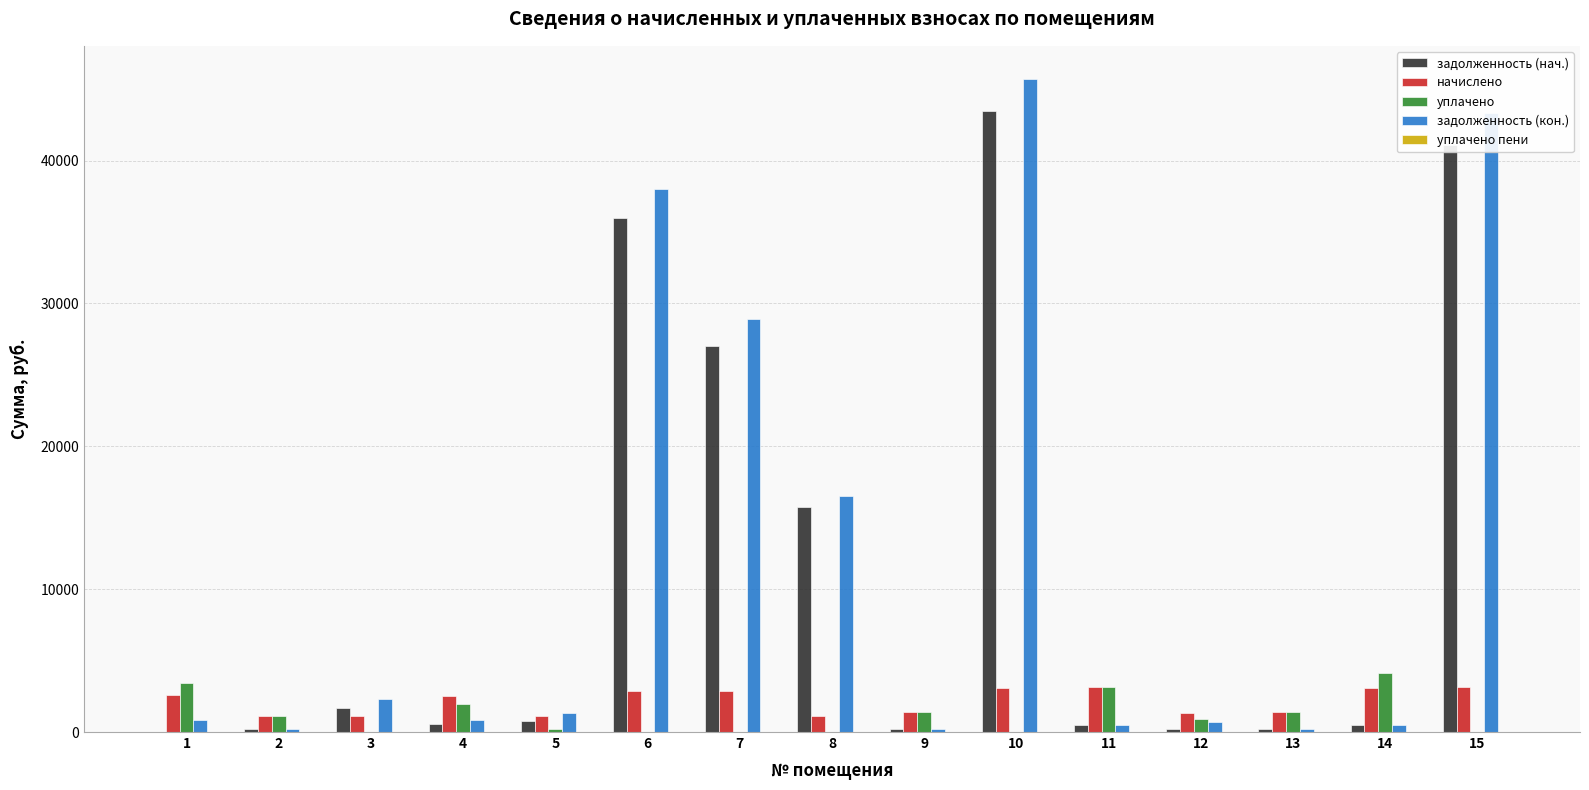

Which series changed the most between 7 and 15?

задолженность (кон.)